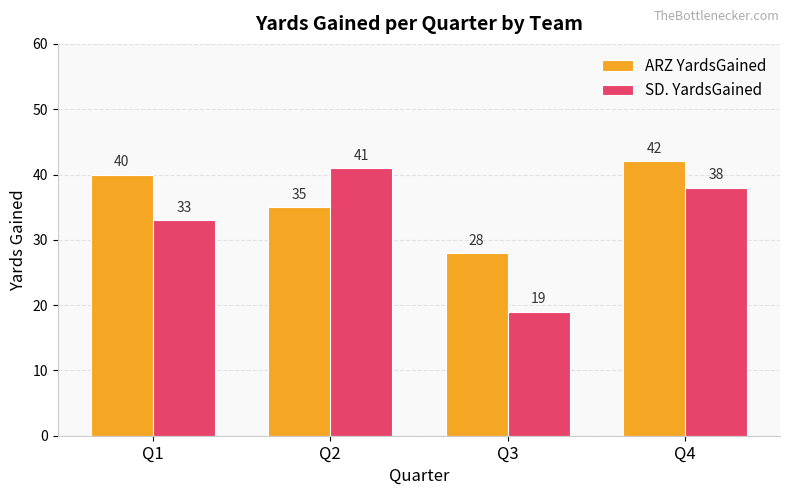

What is the sum of the SD. YardsGained values at Q1 and Q2?

74